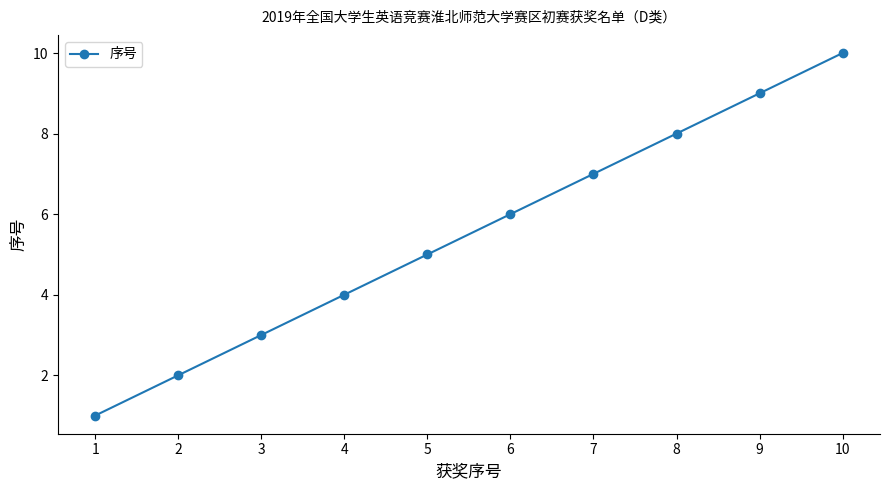

Rank the categories by value from lowest to highest.

1, 2, 3, 4, 5, 6, 7, 8, 9, 10